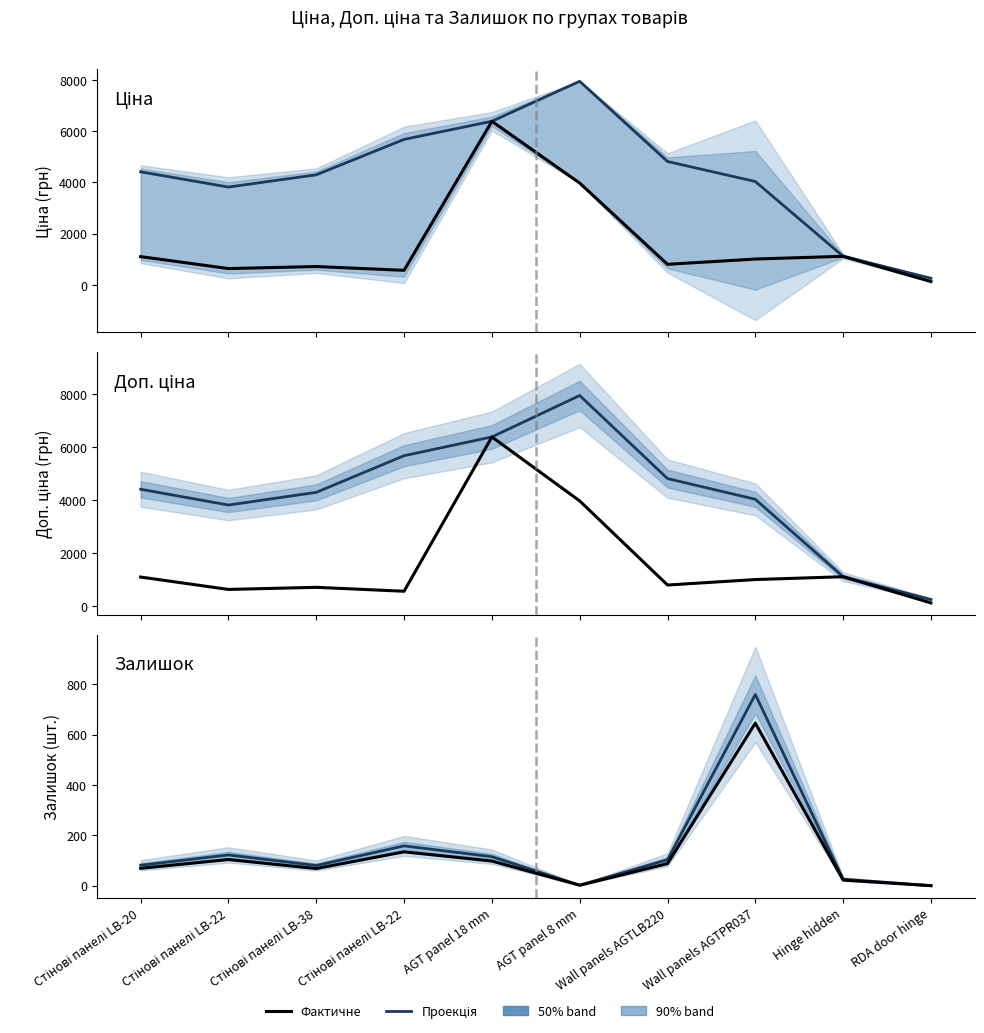

Which series has the widest spread of values?

Доп. ціна